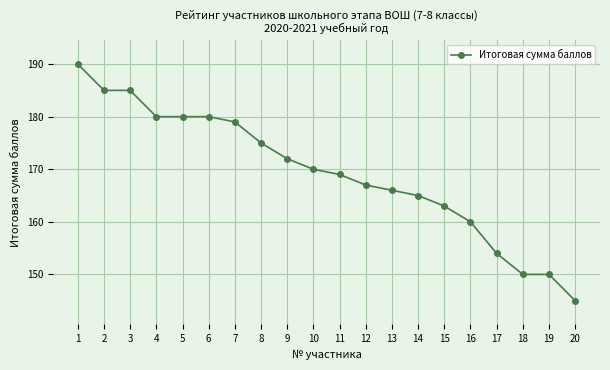

What is the minimum value shown in the chart?

145